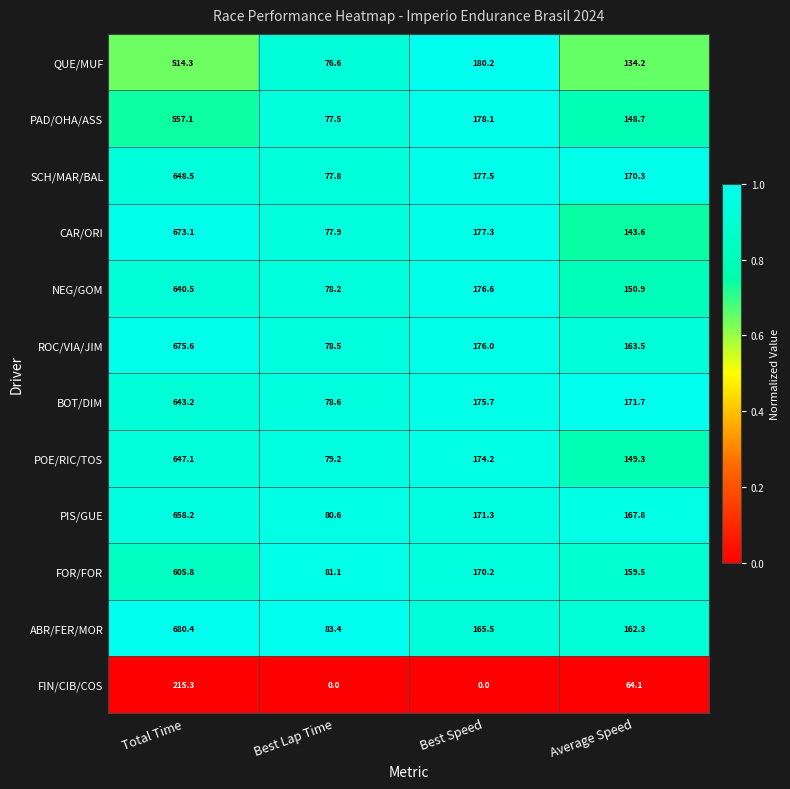

What is the total value across all series at Best Speed?

1922.6